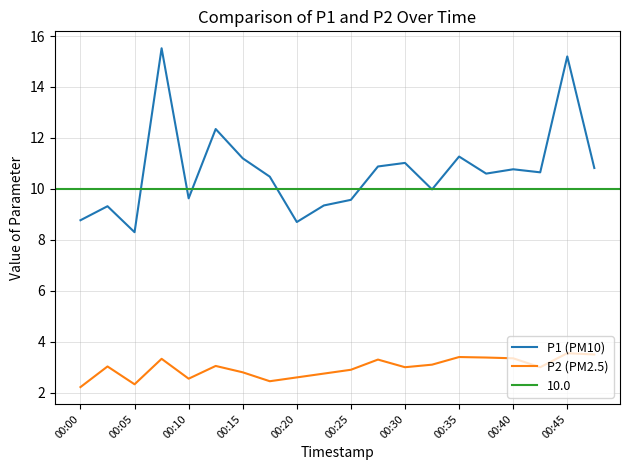

Is it true that P1 (PM10) equals 19.5 at 00:15?

False